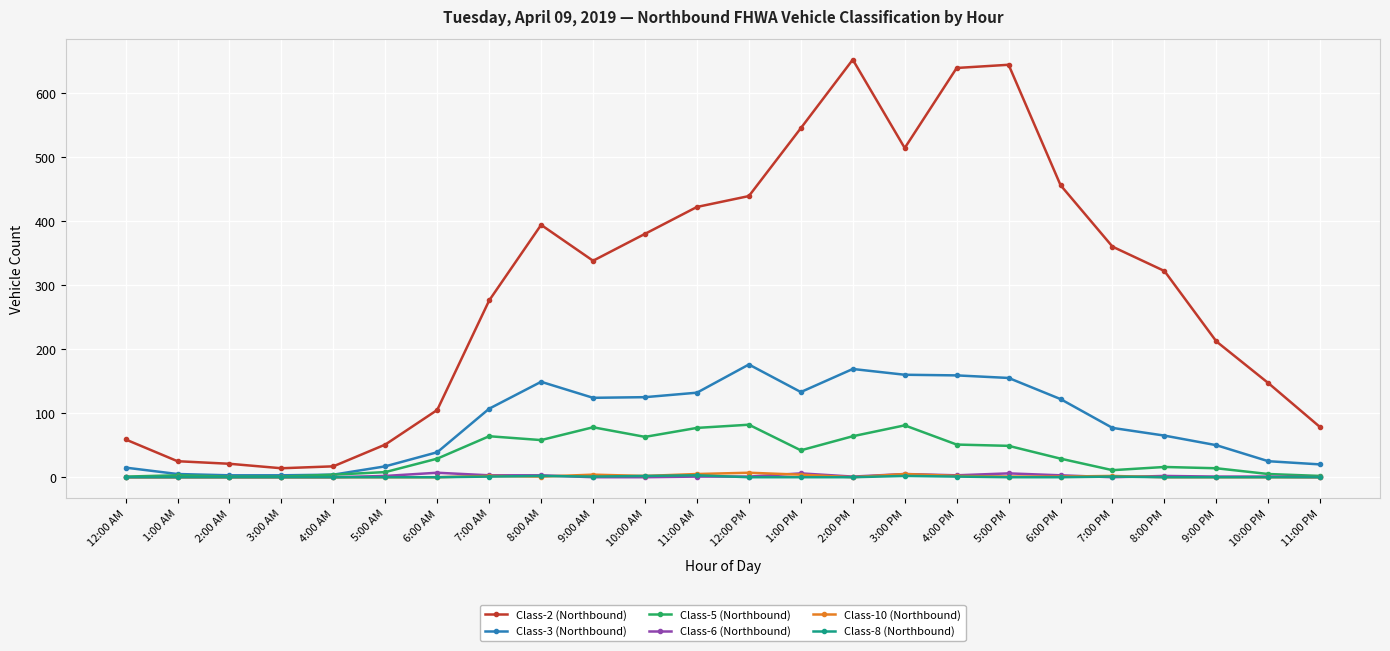

Is it true that Class-3 (Northbound) equals 45 at 10:00 AM?

False